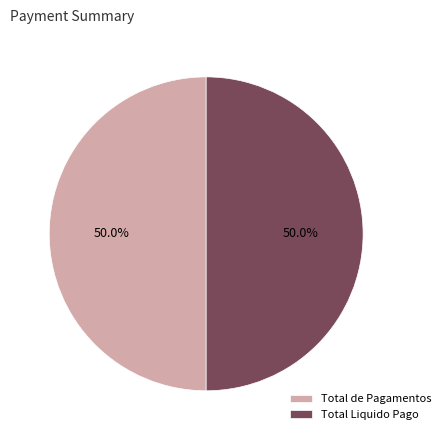

What percentage is the Total Liquido Pago slice, to the nearest percent?

50%